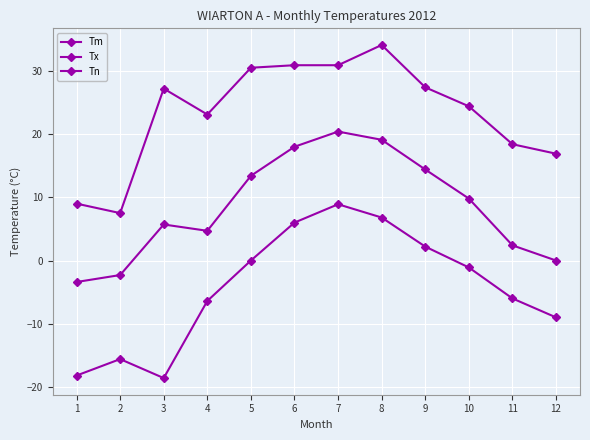

At which label is Tm closest to 8?

10